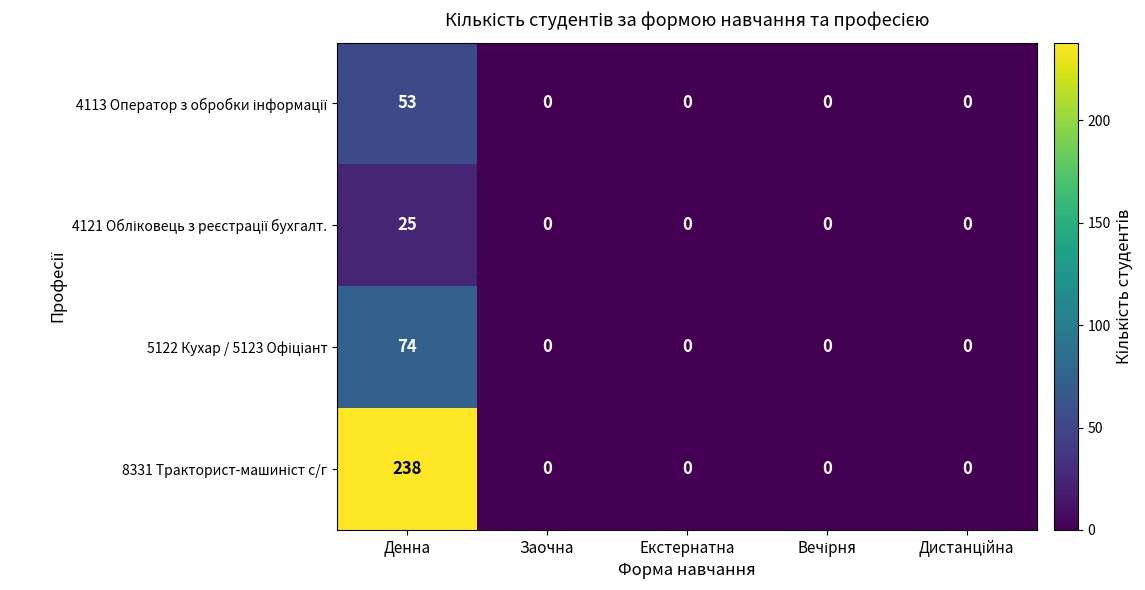

What is the greatest value displayed?

238